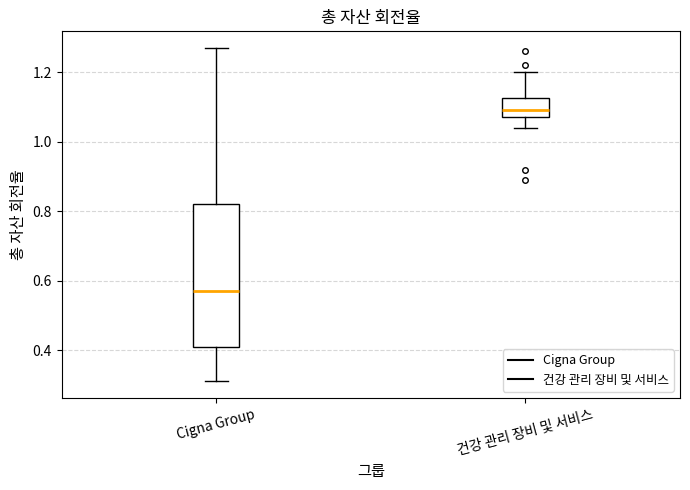

Which box is the tallest, from its lower edge to its upper edge?

Cigna Group